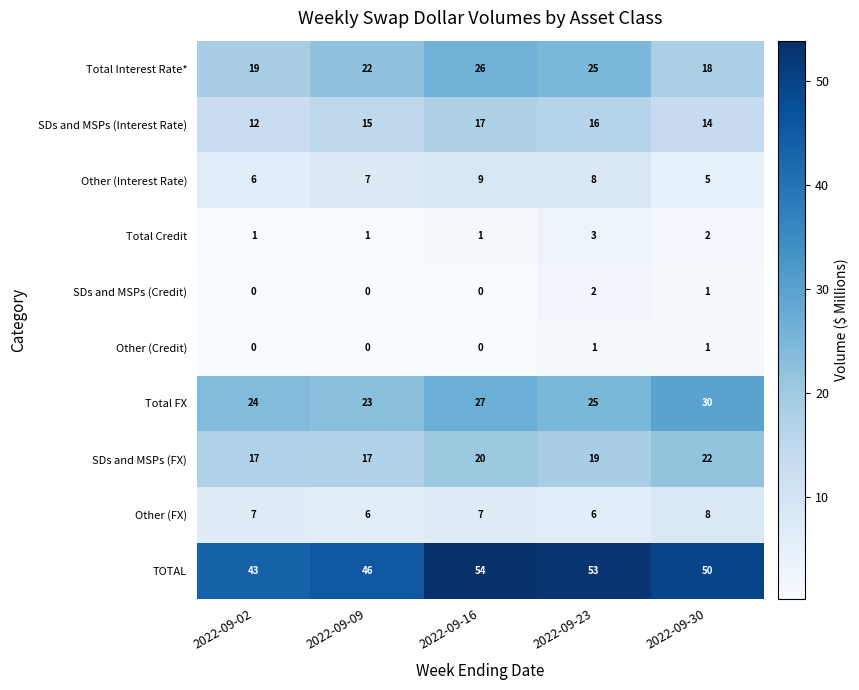

True or false: Total FX has a value of 24 at 2022-09-02.

True